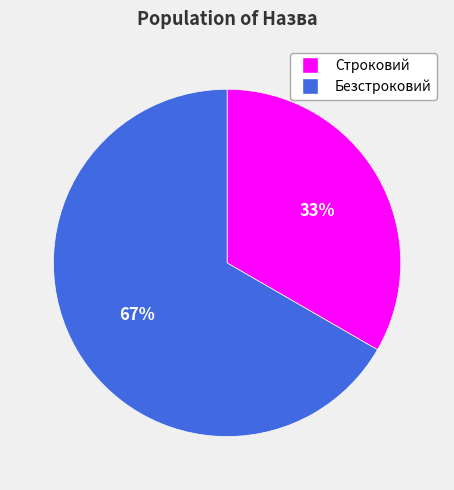

Do Безстроковий and Строковий together represent more than half of the pie?

Yes